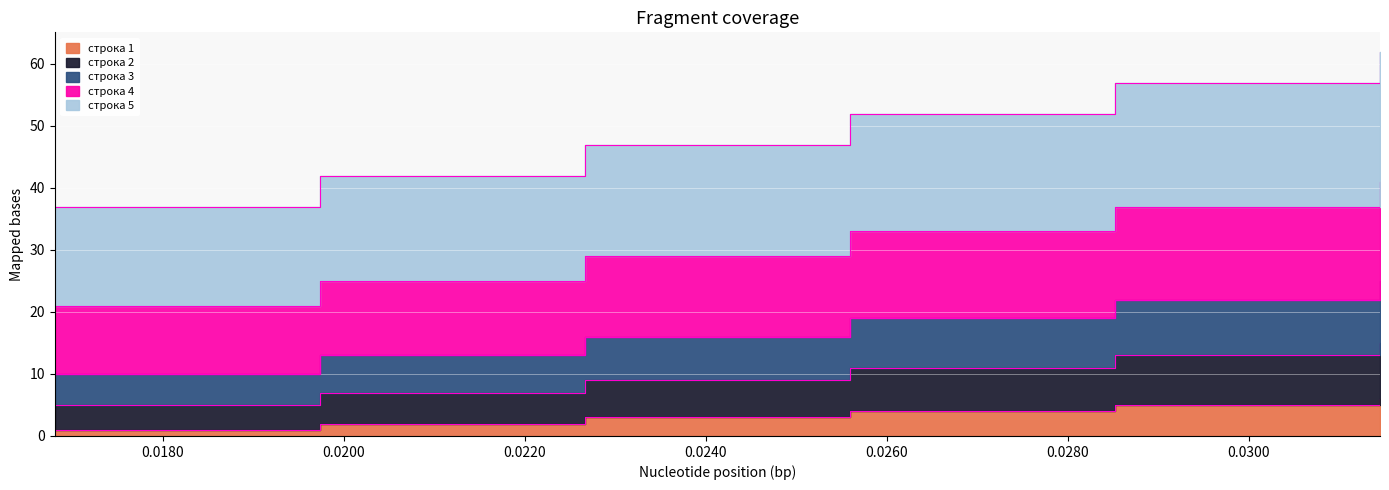

Which series has the largest total across all categories?

строка 5